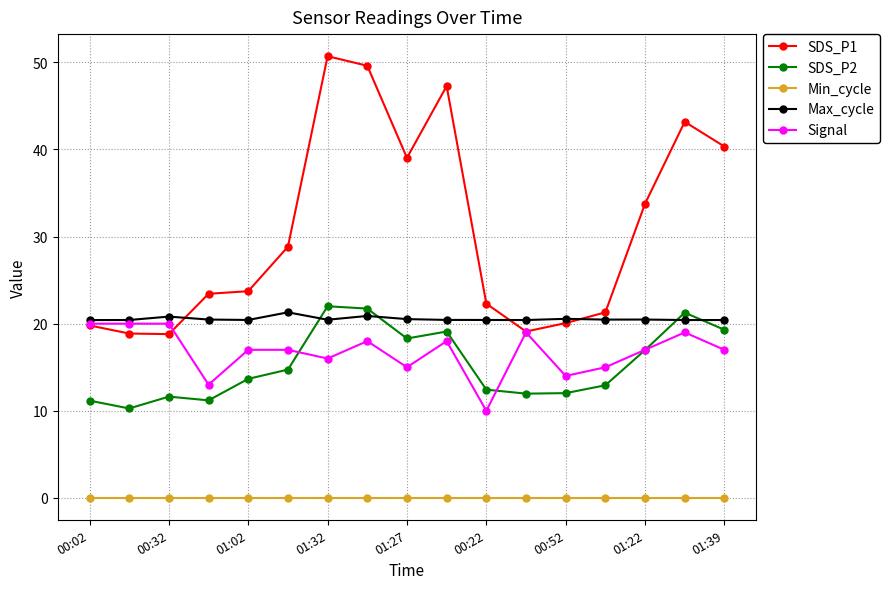

True or false: Min_cycle and SDS_P2 intersect in this chart.

False